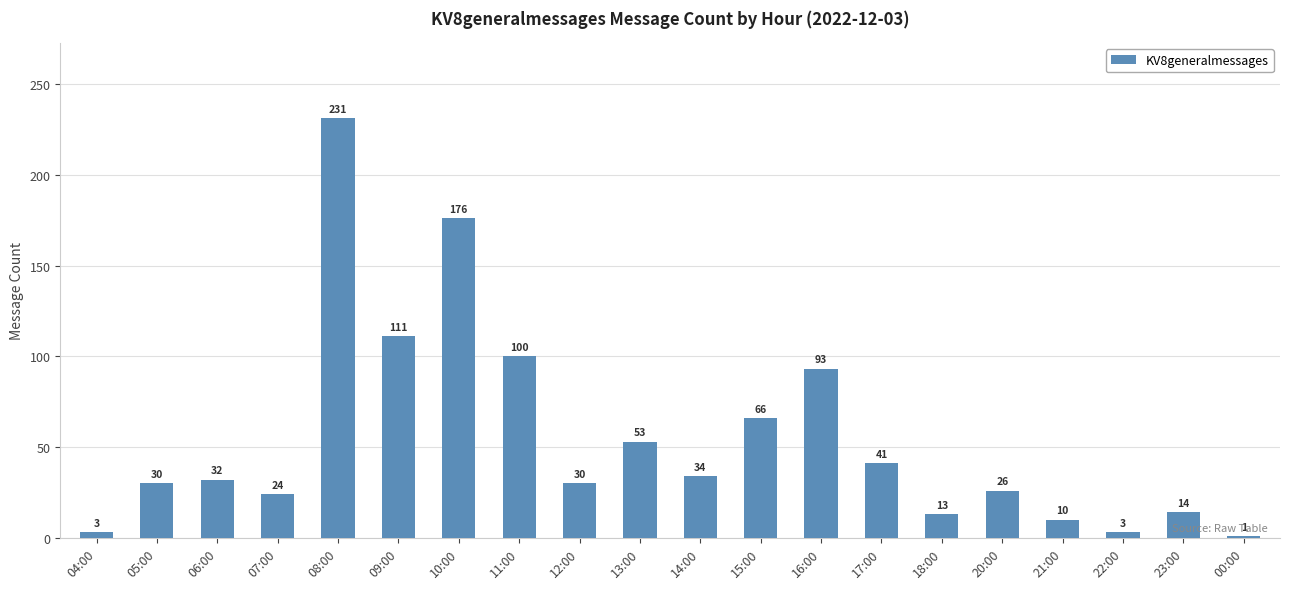

What is the ratio of the value at 22:00 to the value at 18:00?

0.2